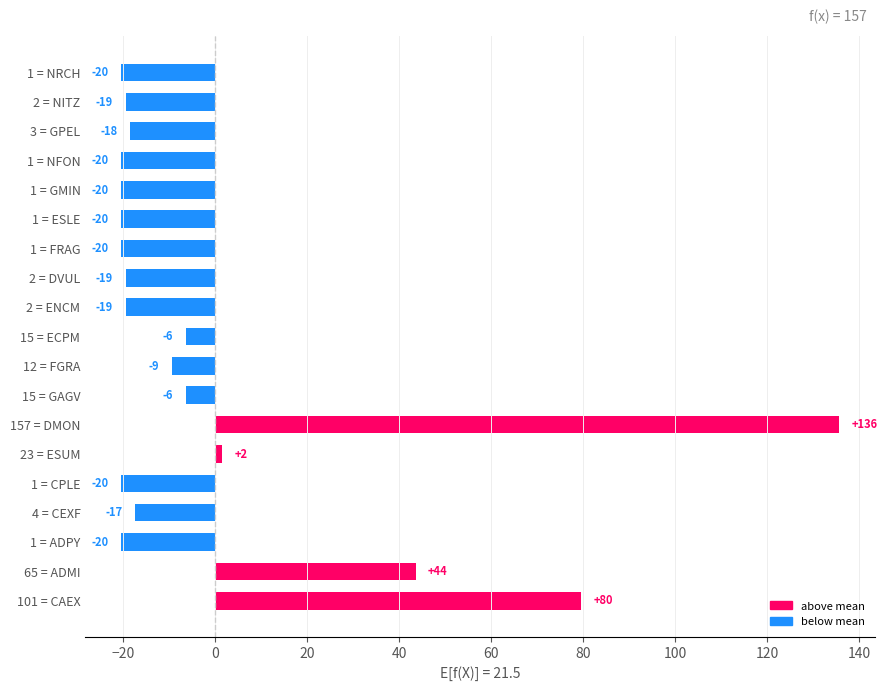

Are the bars grouped side by side (vs. stacked)?

No